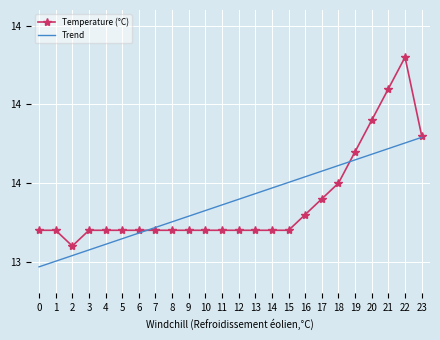

What is the smallest value displayed?

13.0